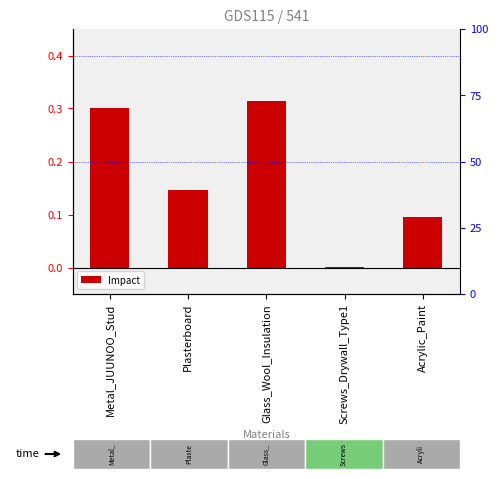

Reading left to right, list all the values displayed in this chart.

0.3	0.1	0.3	0.0	0.1